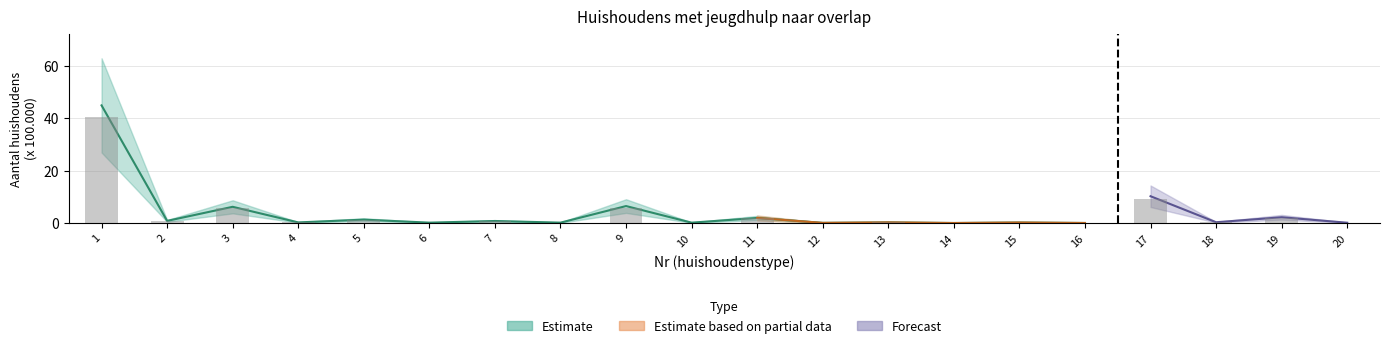

What is the approximate value at 6?

0.2